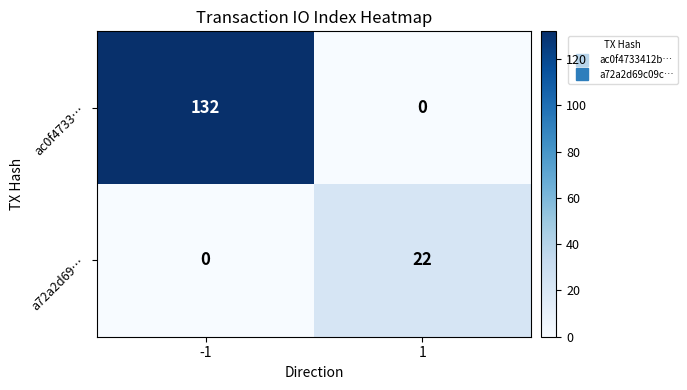

Between -1 and 1, which series saw the biggest shift?

ac0f4733…